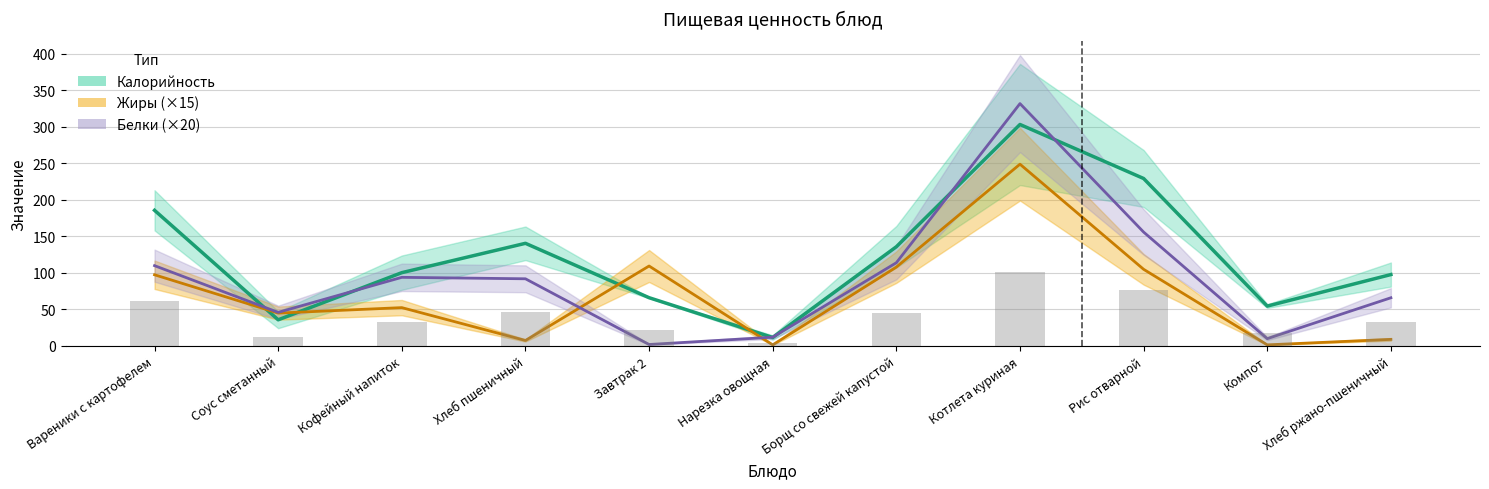

What are all the series names shown in the legend?

Калорийность, Белки, Жиры